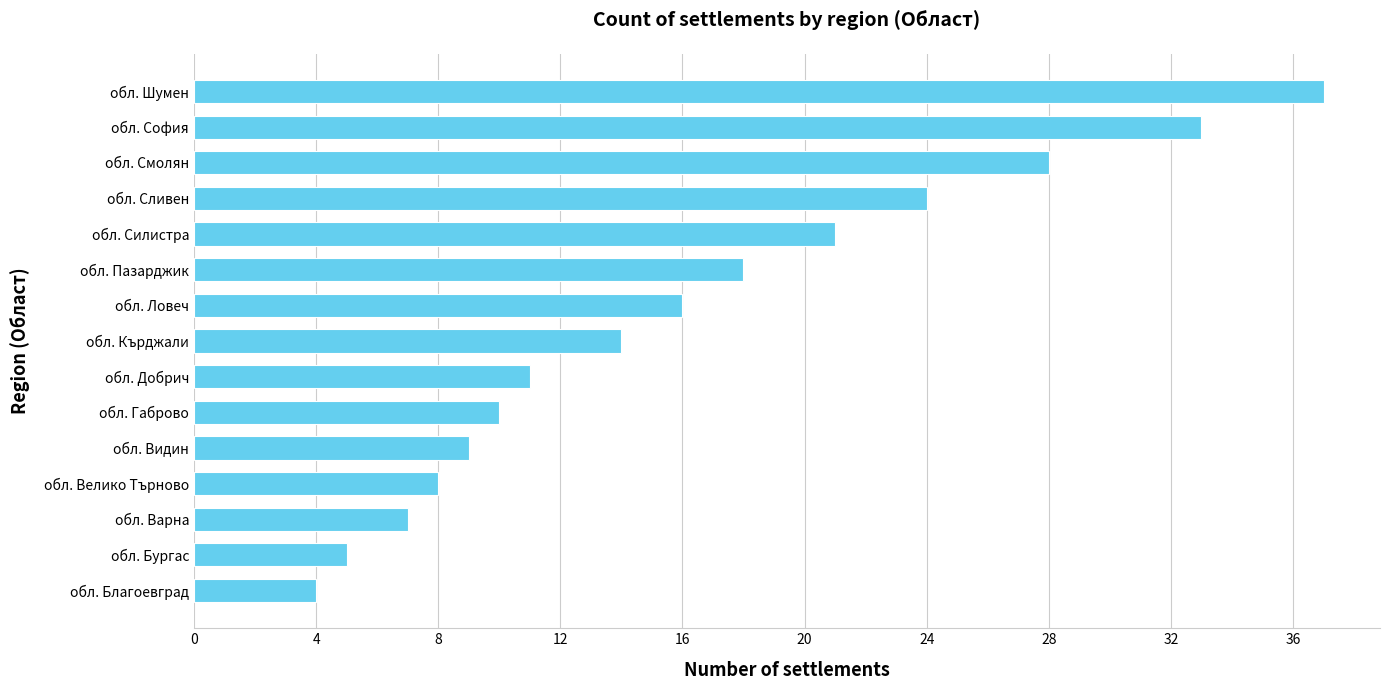

Rank the categories by value from highest to lowest.

обл. Шумен, обл. София, обл. Смолян, обл. Сливен, обл. Силистра, обл. Пазарджик, обл. Ловеч, обл. Кърджали, обл. Добрич, обл. Габрово, обл. Видин, обл. Велико Търново, обл. Варна, обл. Бургас, обл. Благоевград